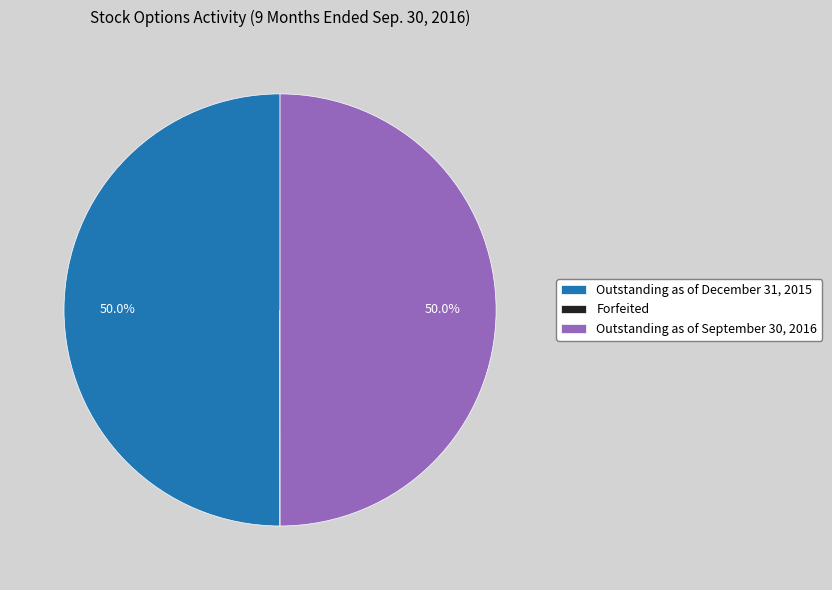

What percentage is NOT represented by Outstanding as of September 30, 2016?

50.0%